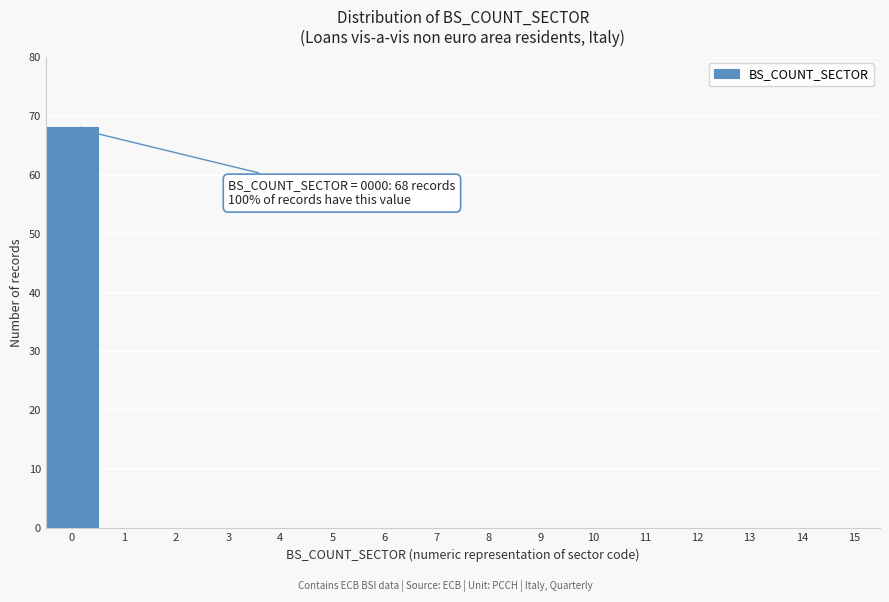

Which range on the x-axis has the tallest bar?

-0.5 to 0.5